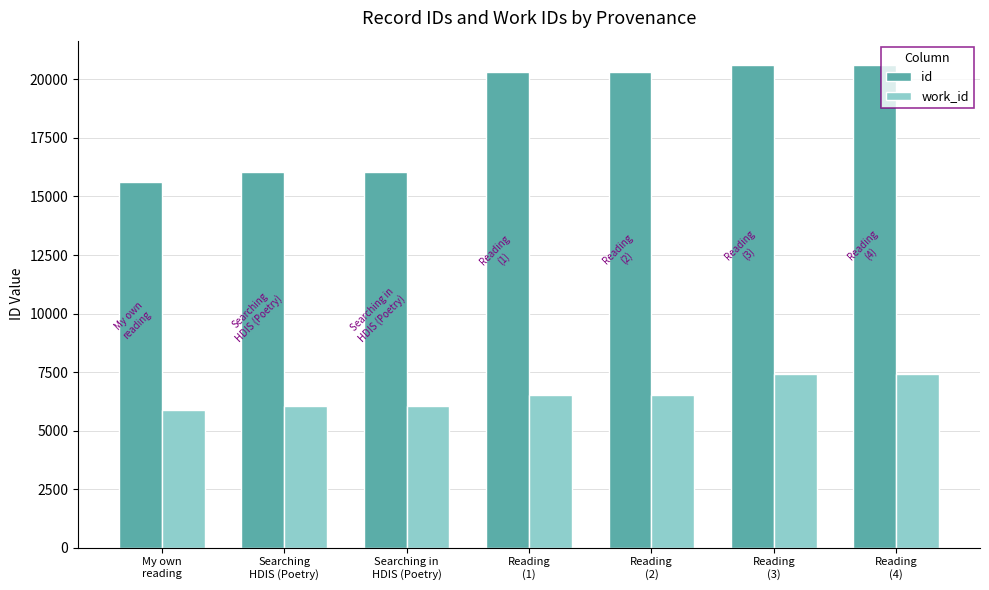

What is the label of the 7th bar from the left?

Reading
(4)